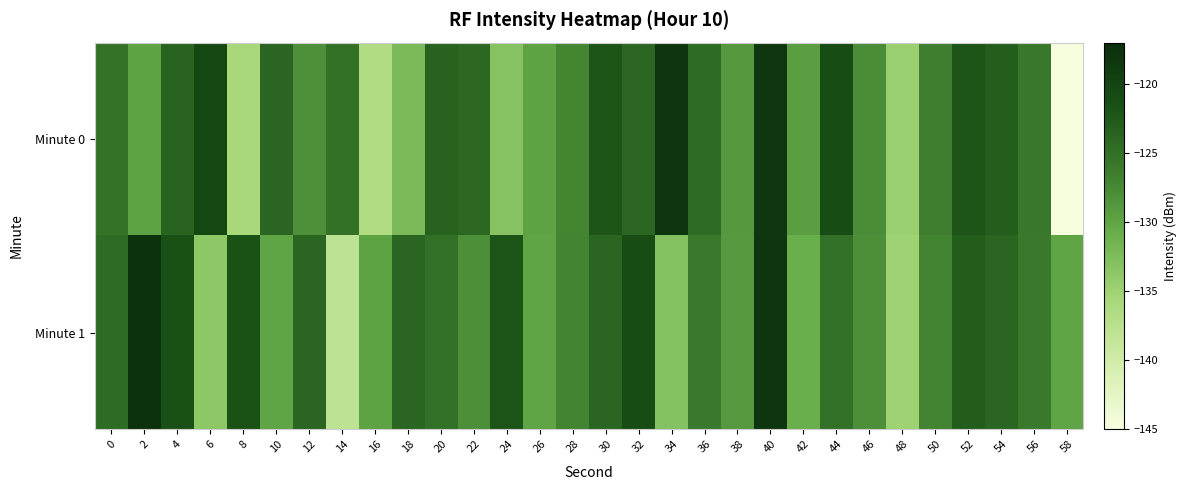

Reading left to right, list all the values displayed in this chart.

Minute 0: 0=-125.3	2=-129.8	4=-123.6	6=-120.4	8=-135.7	10=-123.8	12=-128.1	14=-125.1	16=-136.6	18=-132.2	20=-123.5	22=-124.1	24=-133.2	26=-129.7	28=-127.1	30=-122.1	32=-124.0	34=-118.1	36=-124.5	38=-128.9	40=-118.3	42=-129.4	44=-120.9	46=-127.7	48=-134.6	50=-126.5	52=-122.1	54=-123.1	56=-125.9	58=-144.7
Minute 1: 0=-124.4	2=-117.5	4=-121.5	6=-133.7	8=-121.7	10=-130.0	12=-123.8	14=-138.1	16=-129.7	18=-124.0	20=-125.0	22=-128.0	24=-122.0	26=-130.0	28=-127.0	30=-124.0	32=-121.0	34=-133.0	36=-126.0	38=-129.0	40=-118.0	42=-131.0	44=-125.0	46=-128.0	48=-135.0	50=-127.0	52=-123.0	54=-124.0	56=-126.0	58=-130.0